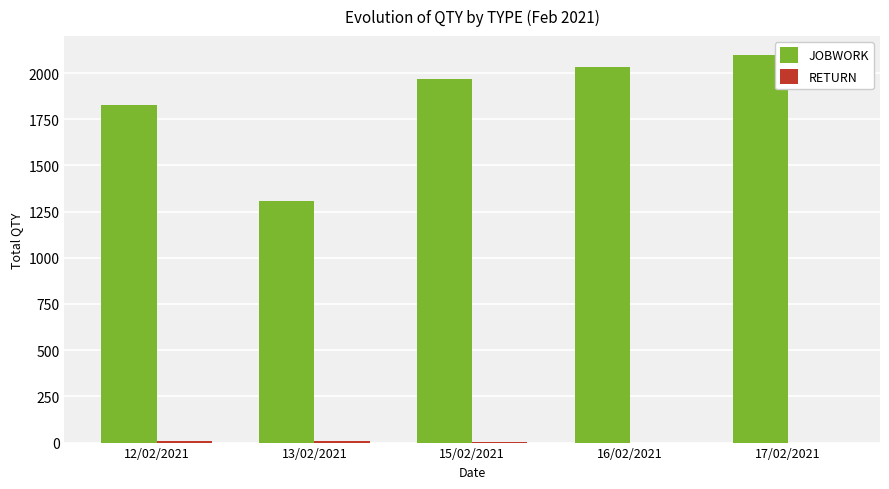

Is it true that JOBWORK equals 2032 at 16/02/2021?

True